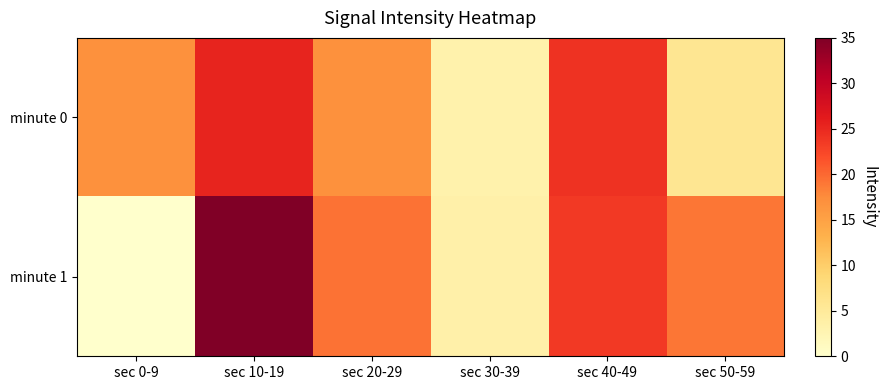

What is the maximum value shown in the chart?

35.0